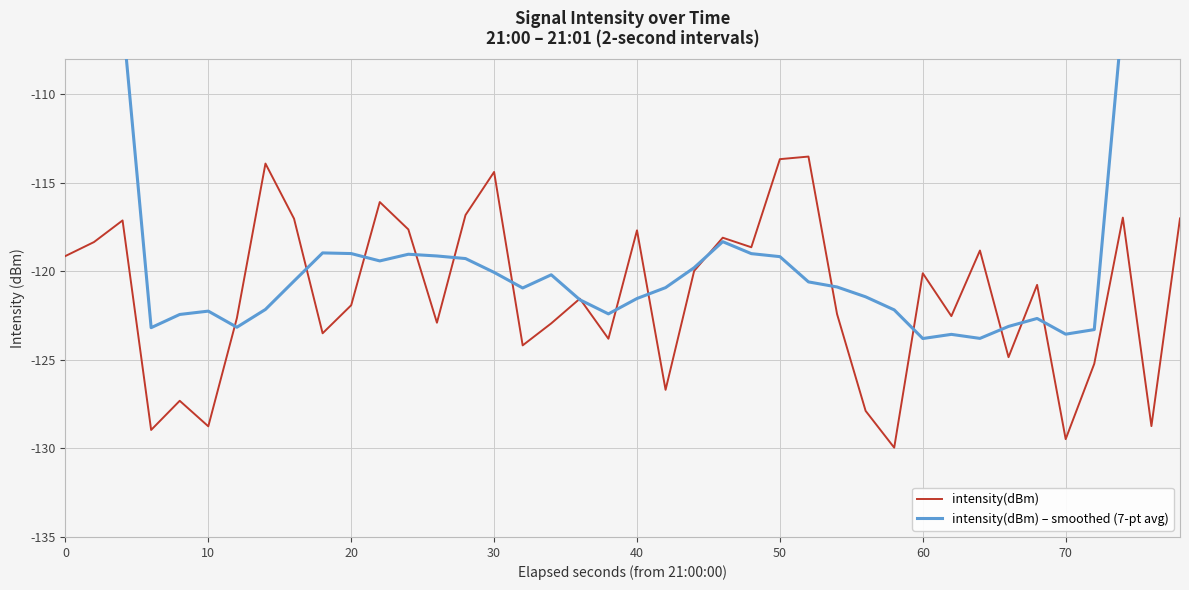

What is the sum of all intensity(dBm) – smoothed (7-pt avg) values?

-4646.8